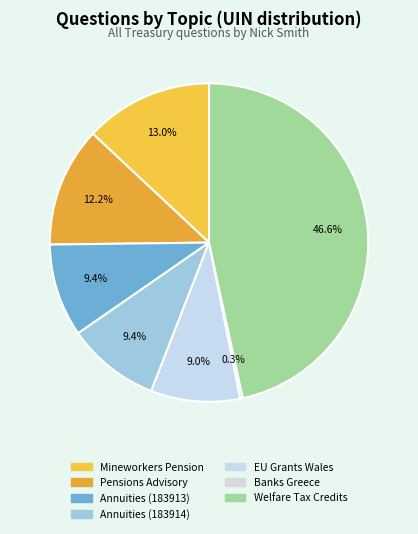

Which slice is the largest?

Welfare Tax Credits